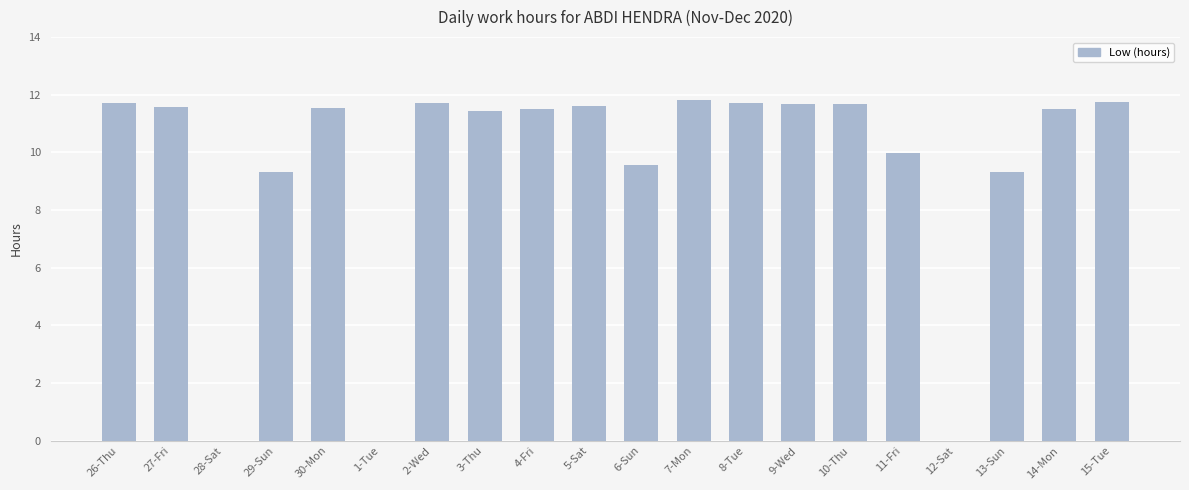

What is the greatest value displayed?

11.8